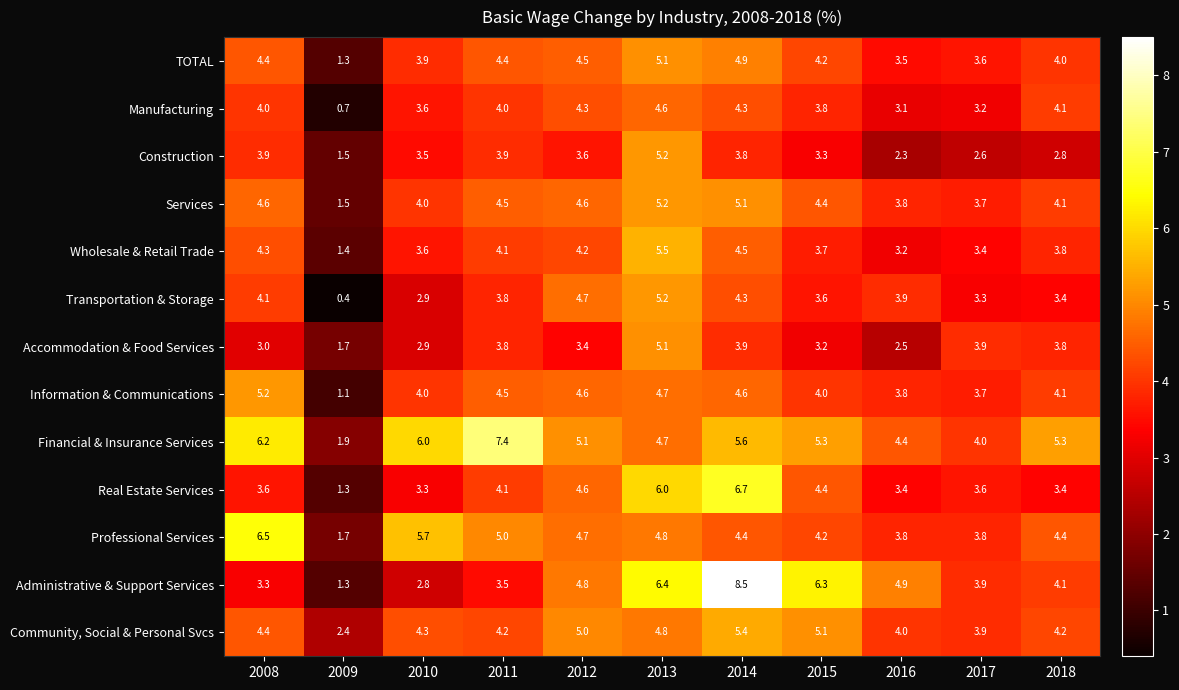

Is it true that Construction equals 3.3 at 2015?

True